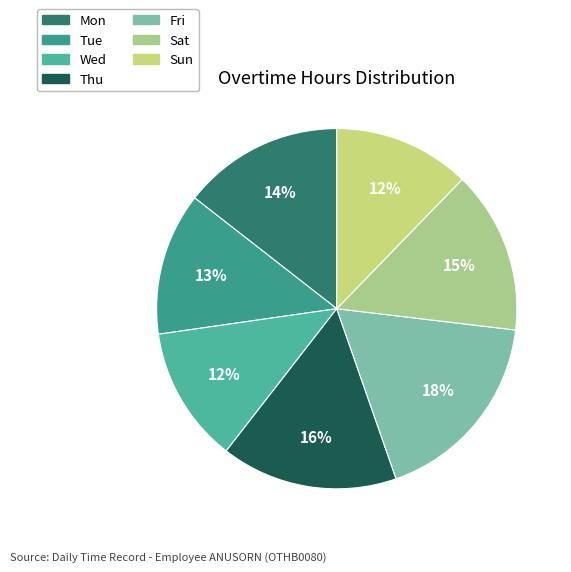

What is the smallest slice in the pie chart?

Sun